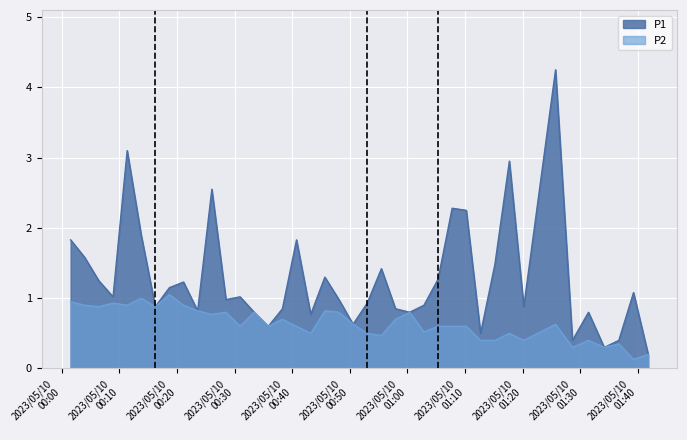

True or false: P1 and P2 intersect in this chart.

False